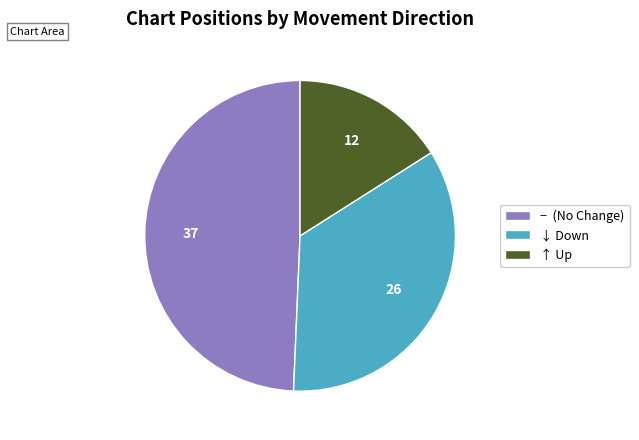

Combined, do ↓ Down and ↑ Up account for over 50%?

Yes